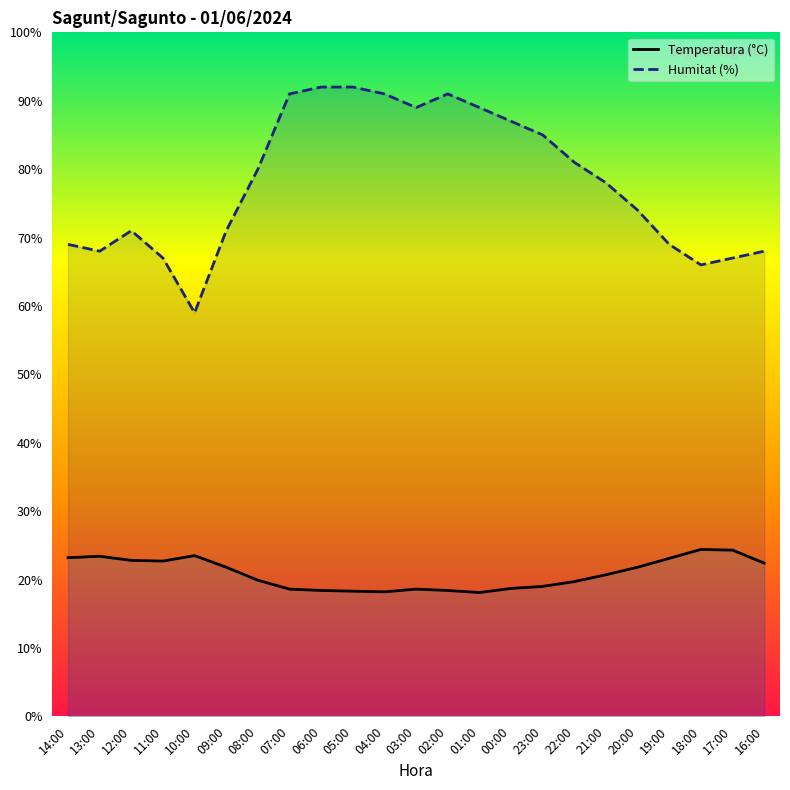

Does the chart display data point markers on the line(s)?

No